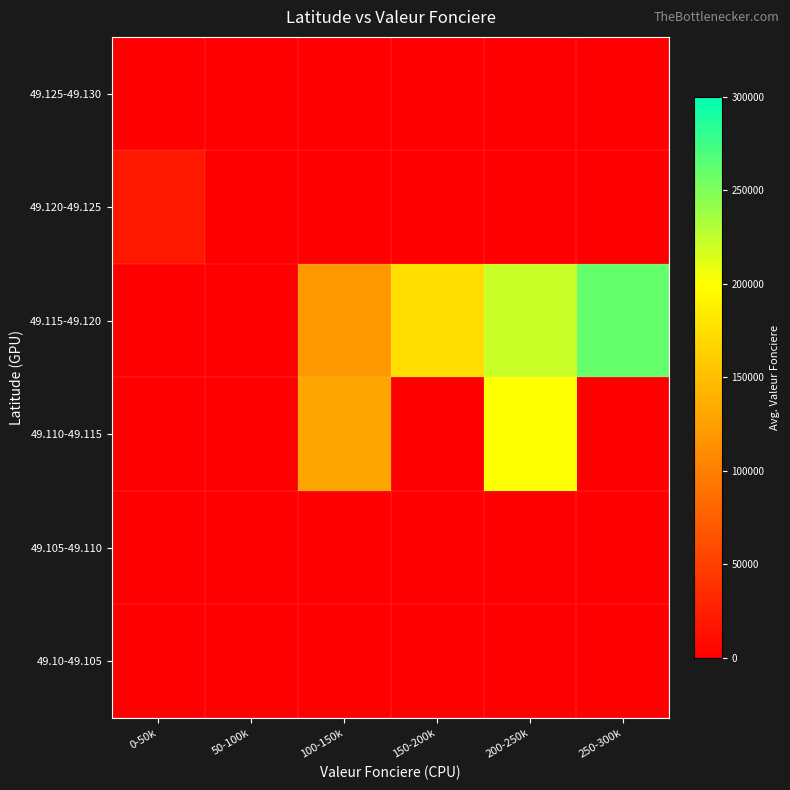

What is the maximum value shown in the chart?

260000.0